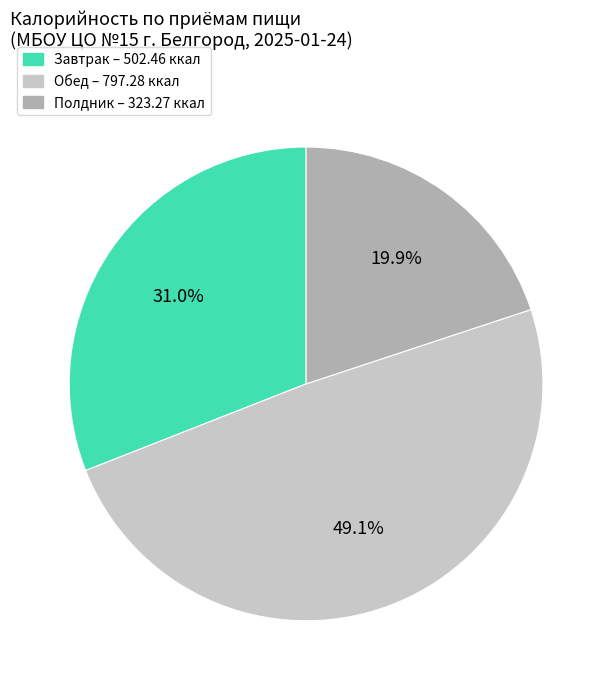

Is there a majority slice in this chart?

No